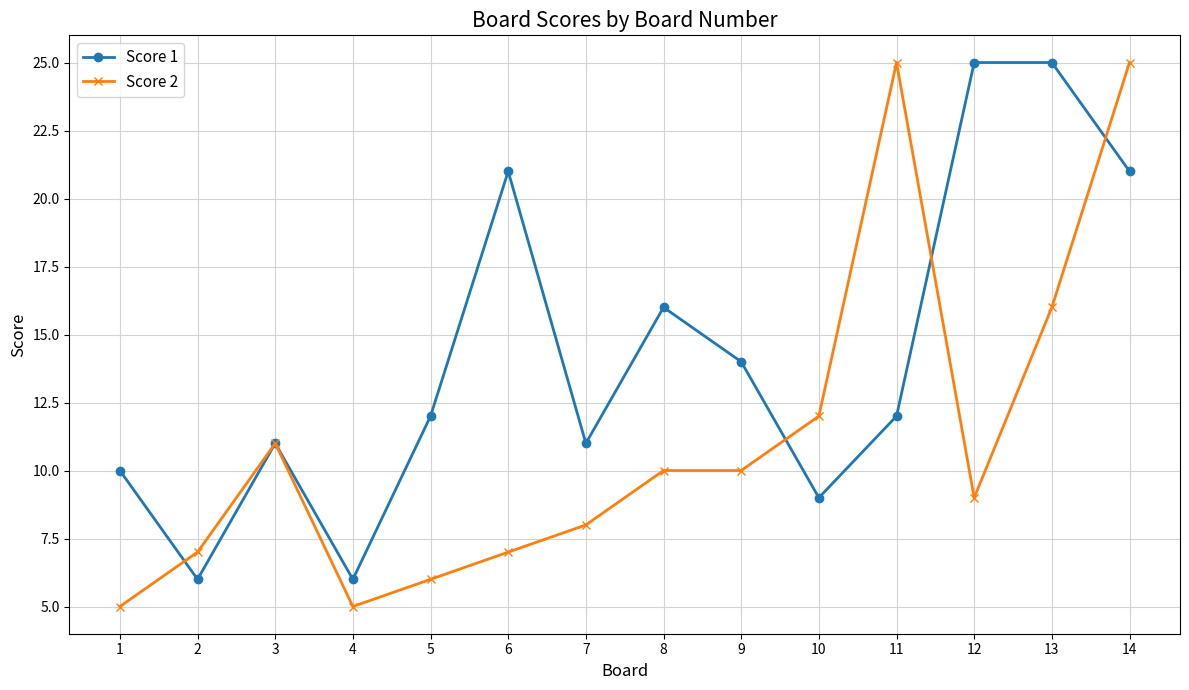

What is the value of the Score 1 point at the 1st from the left?

10